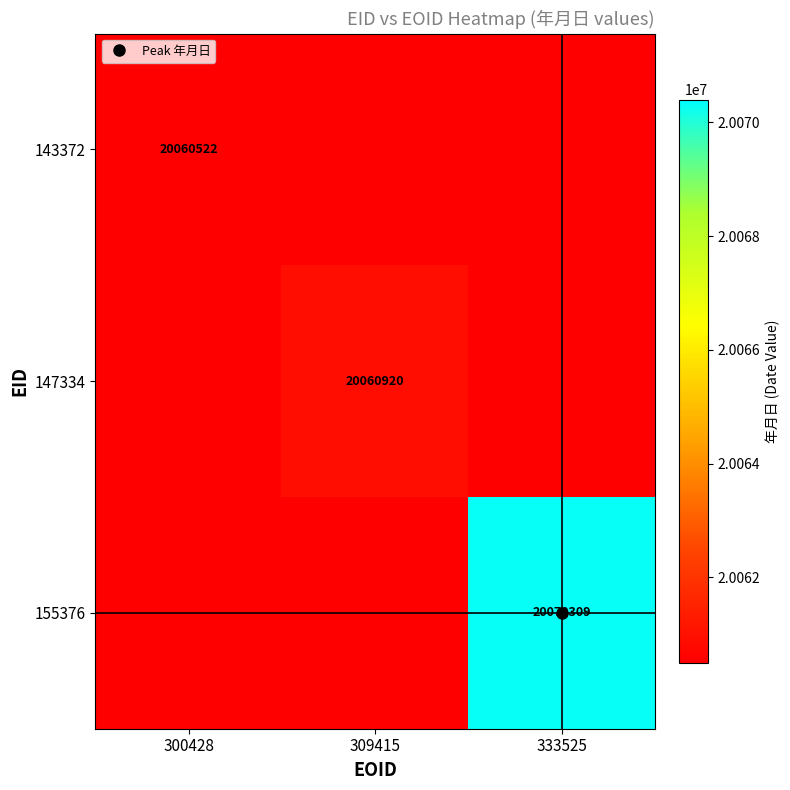

Is the value of 147334 at 300428 greater than the value of 143372 at 300428?

No